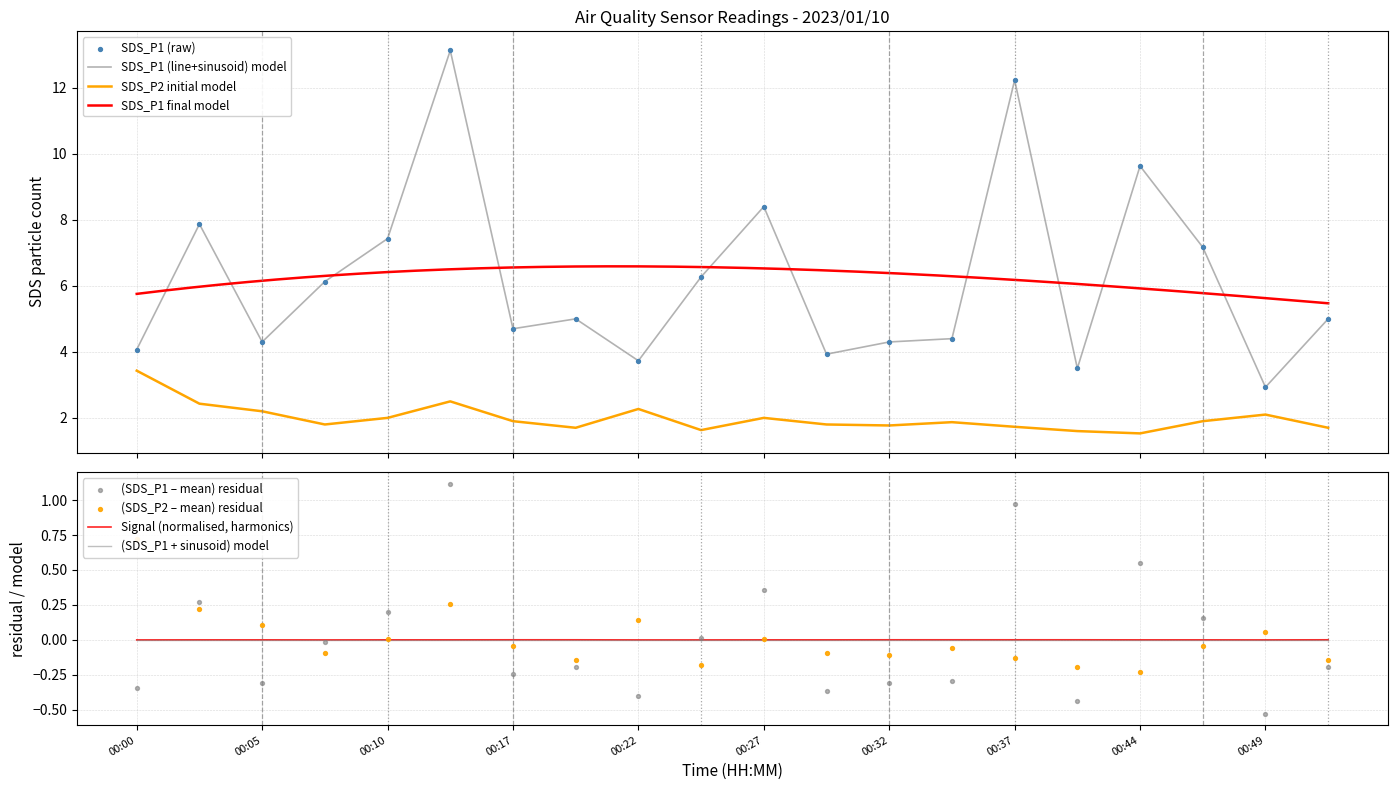

Is it true that (SDS_P1 + sinusoid) model equals 0.0 at 00:00?

True